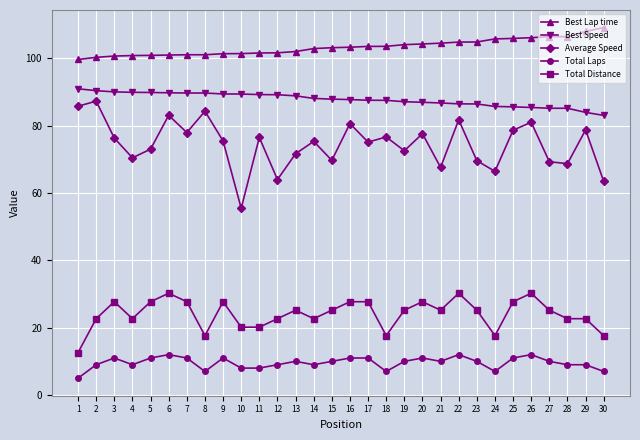

True or false: Best Speed and Average Speed intersect in this chart.

False